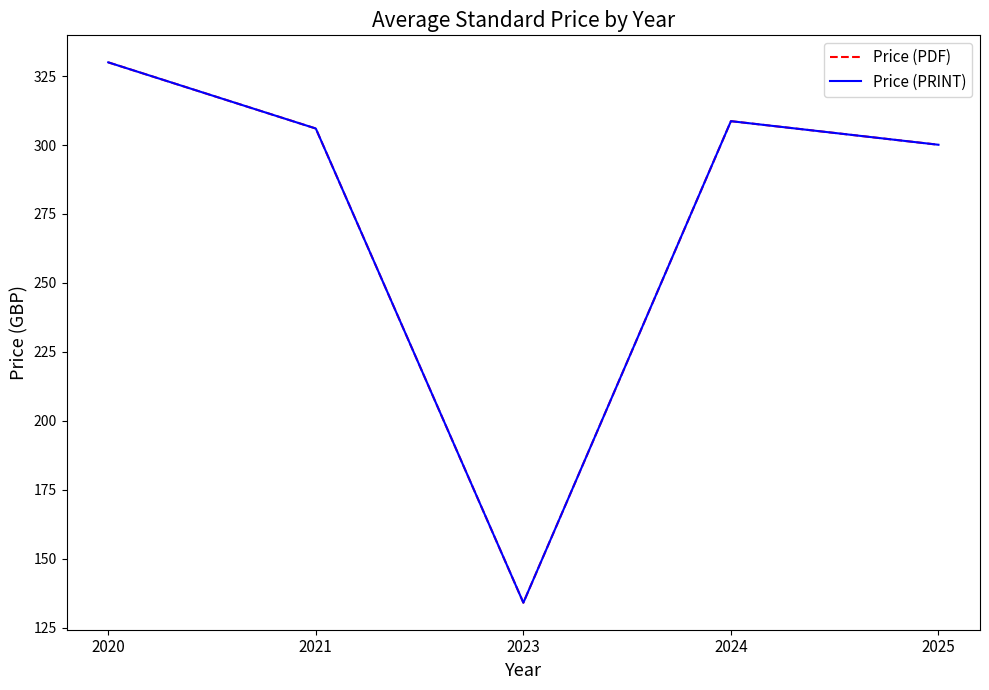

At which category does Price (PDF) reach its first local peak?

2024